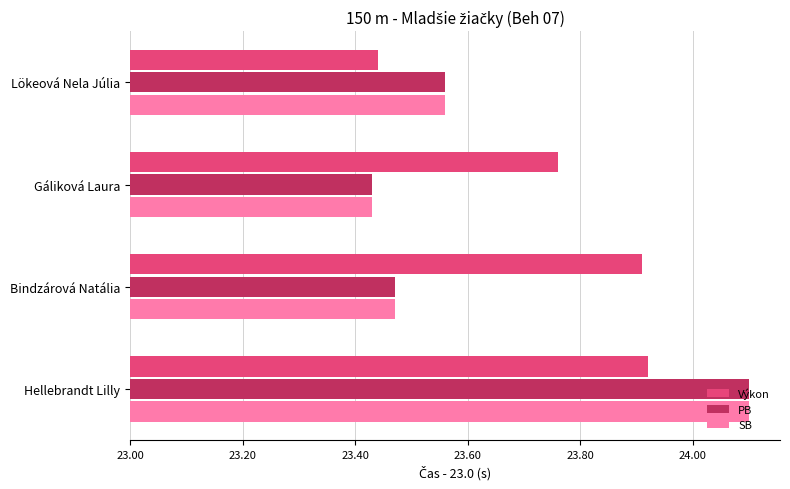

Rank the categories by PB value from highest to lowest.

Hellebrandt Lilly, Lökeová Nela Júlia, Bindzárová Natália, Gáliková Laura